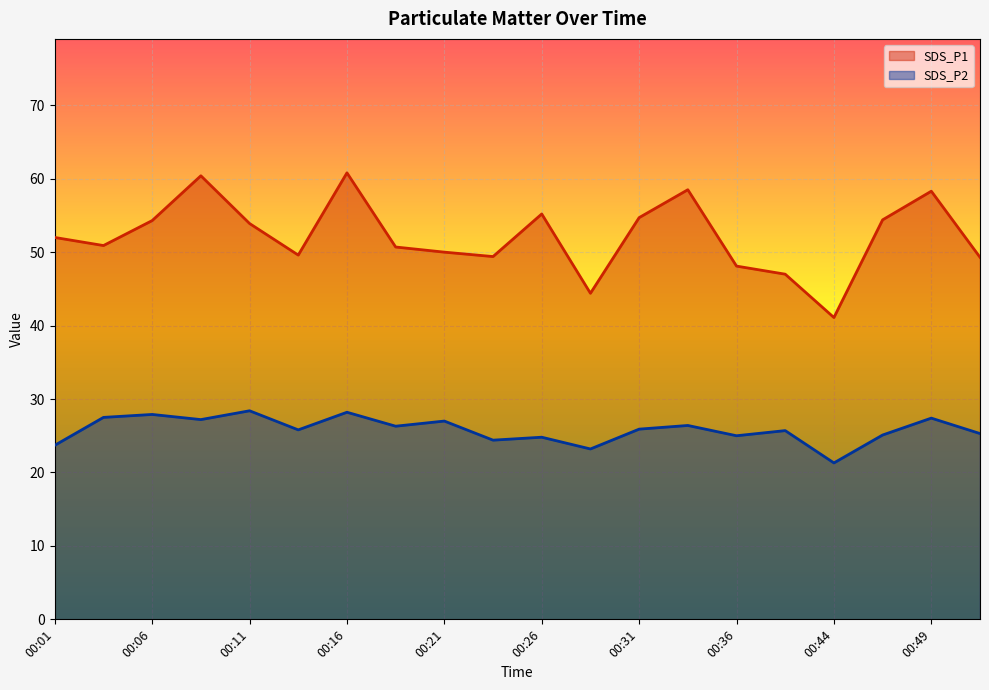

At which label does SDS_P1 reach its minimum?

00:44